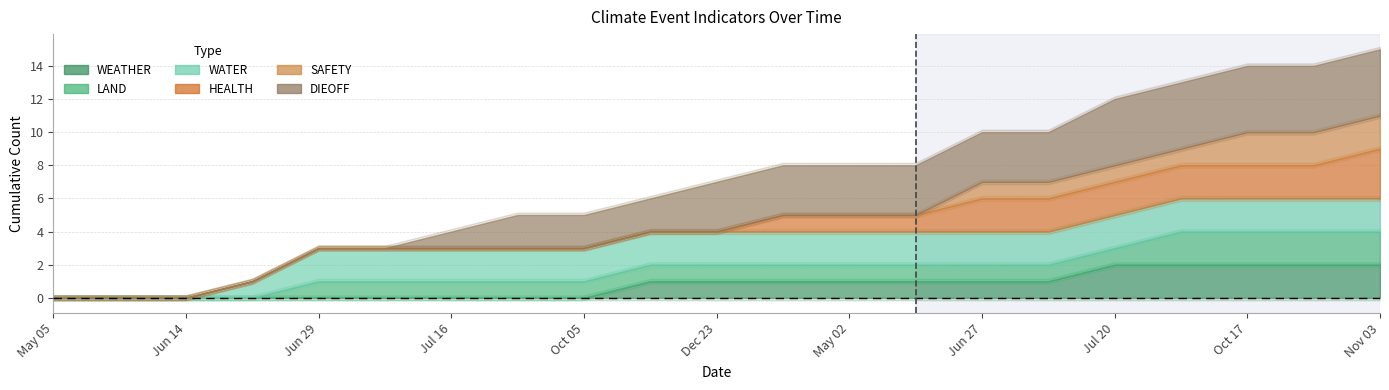

What are all the series names shown in the legend?

WEATHER, LAND, WATER, HEALTH, SAFETY, DIEOFF